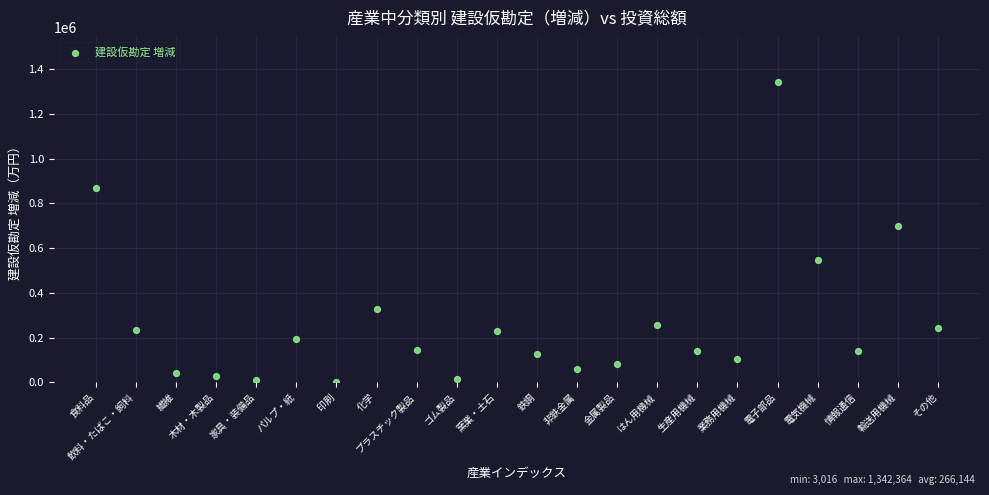

What is the range of Y values (max minus min)?

1339348